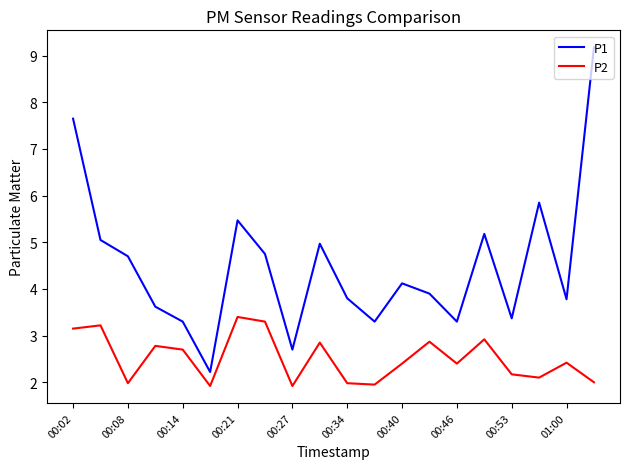

Which series has the largest total across all categories?

P1